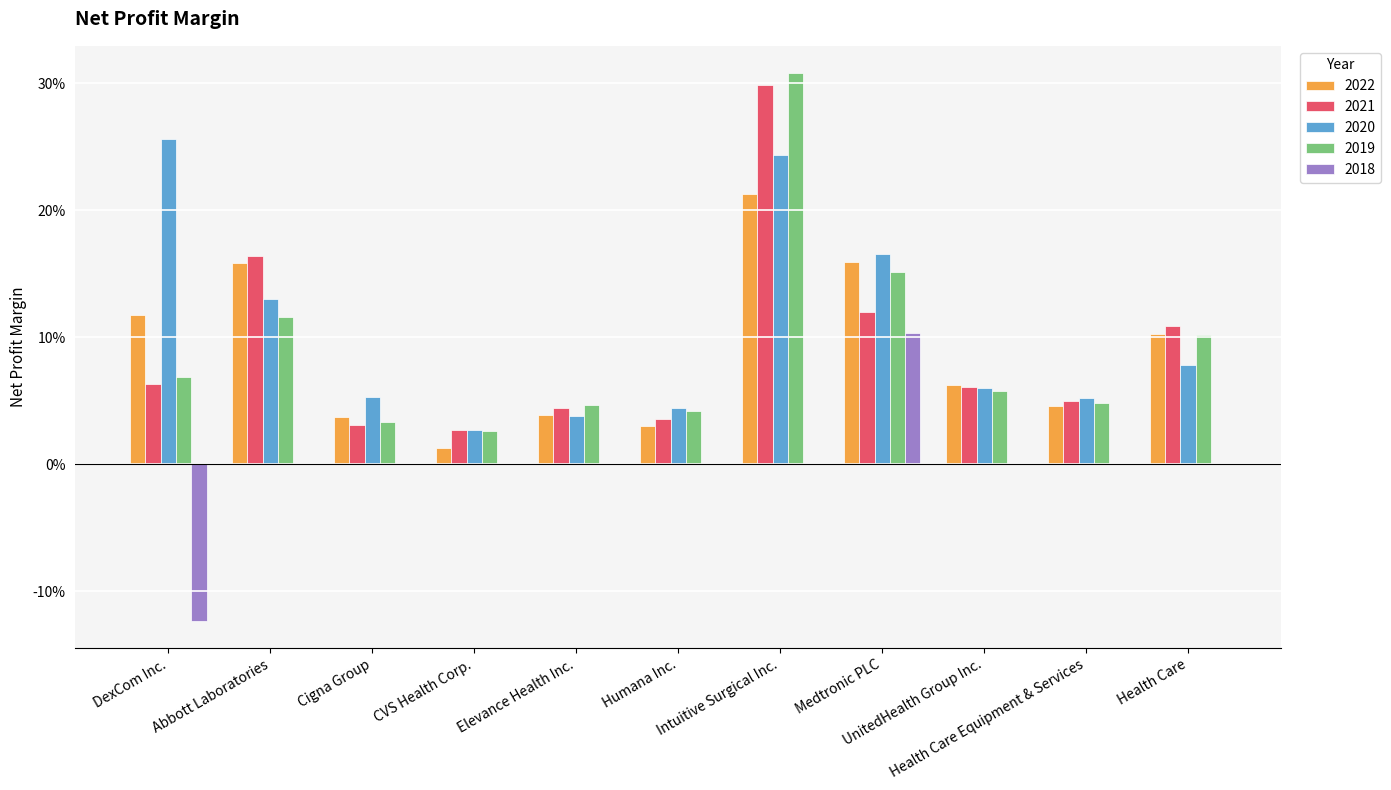

What are all the series names shown in the legend?

2022, 2021, 2020, 2019, 2018